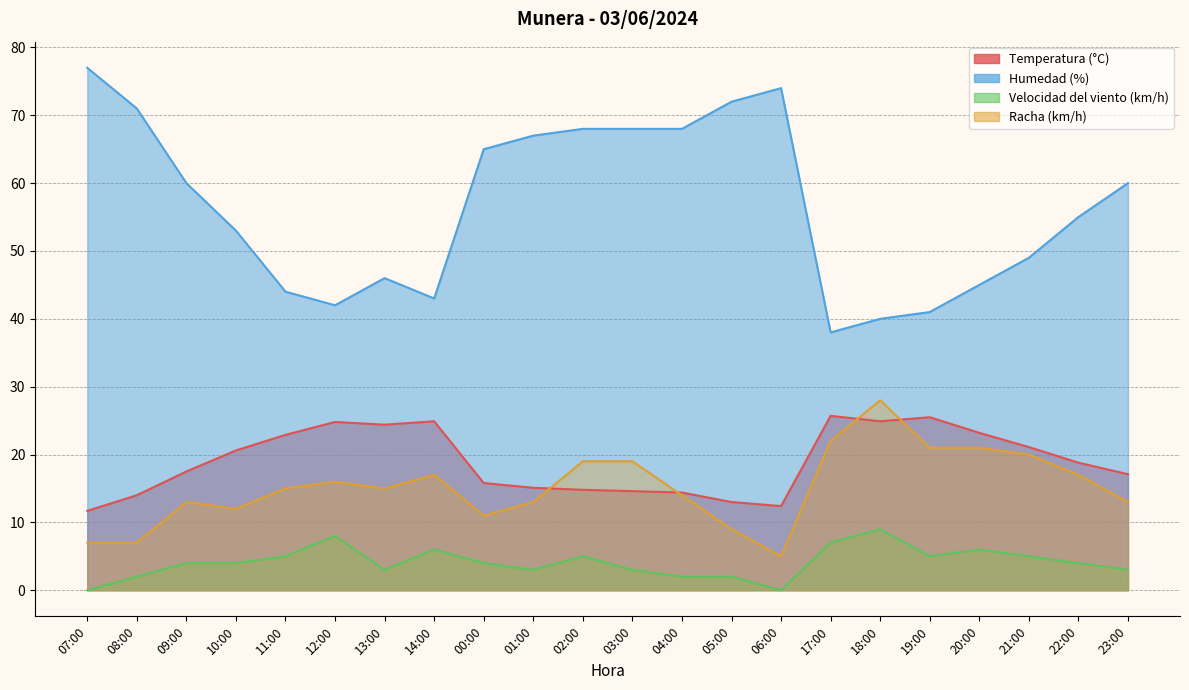

How many values in the Velocidad del viento (km/h) series are below 4?

9